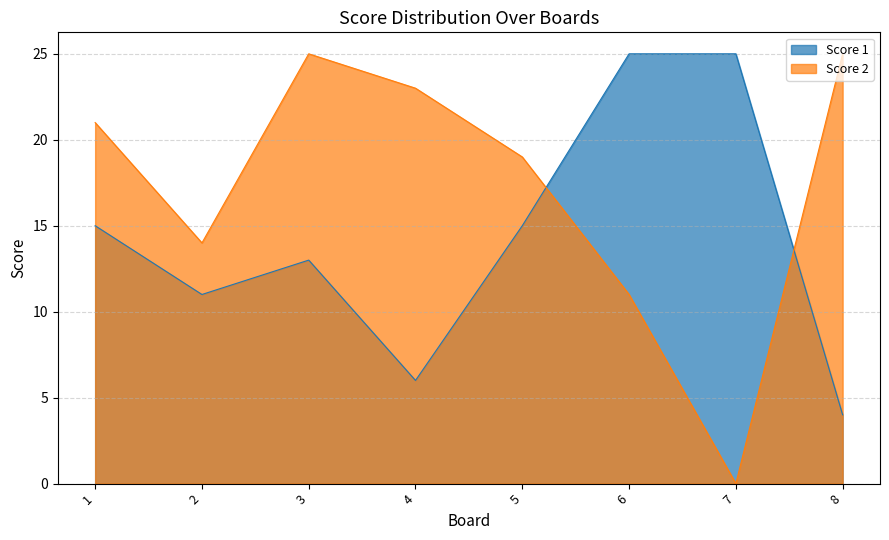

Reading left to right, list all the values displayed in this chart.

Score 1: 1=15	2=11	3=13	4=6	5=15	6=25	7=25	8=4
Score 2: 1=21	2=14	3=25	4=23	5=19	6=11	7=0	8=25